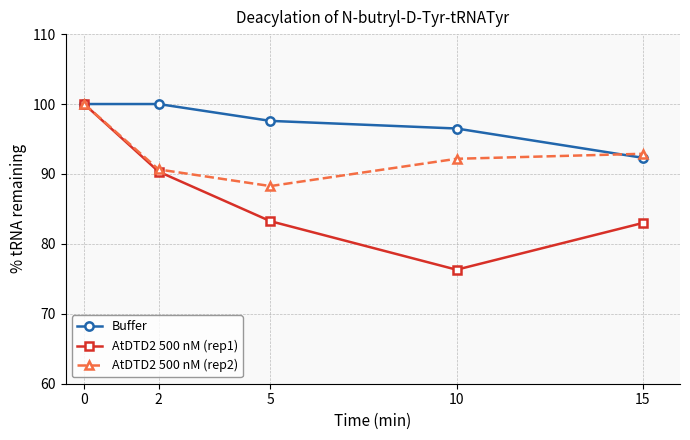

What is the spread (max minus min) of values at 5?

14.3